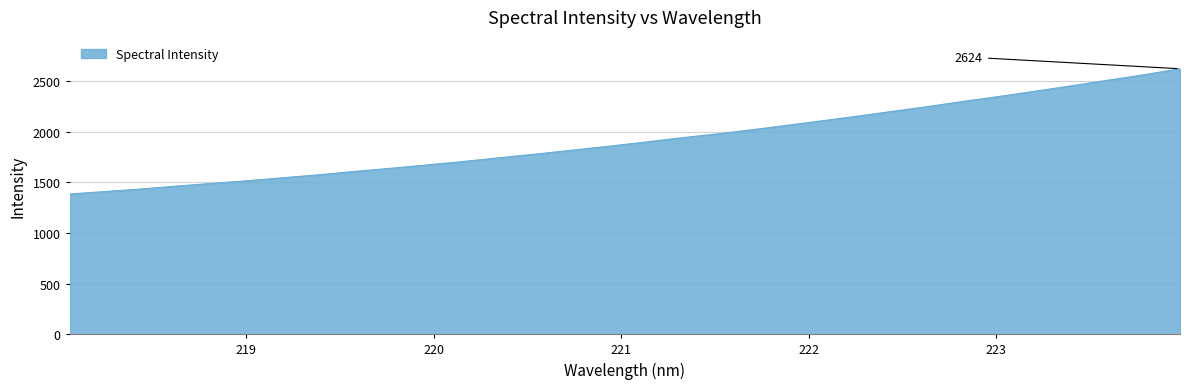

Reading left to right, transcribe all the data shown in this chart.

1385.8	1410.7	1435.7	1464.7	1491.4	1518.5	1548.0	1577.6	1610.5	1641.7	1674.4	1708.1	1744.6	1780.4	1818.4	1856.2	1896.7	1938.8	1977.1	2018.9	2064.2	2109.5	2156.0	2204.7	2252.7	2304.2	2353.0	2404.8	2457.3	2511.6	2565.1	2624.0